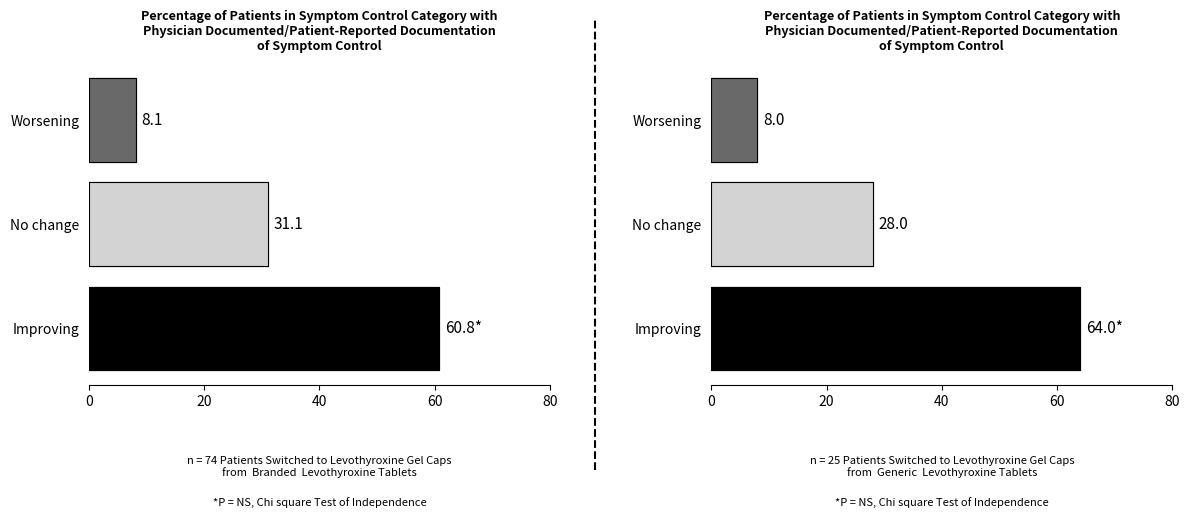

Are the bars horizontal?

Yes